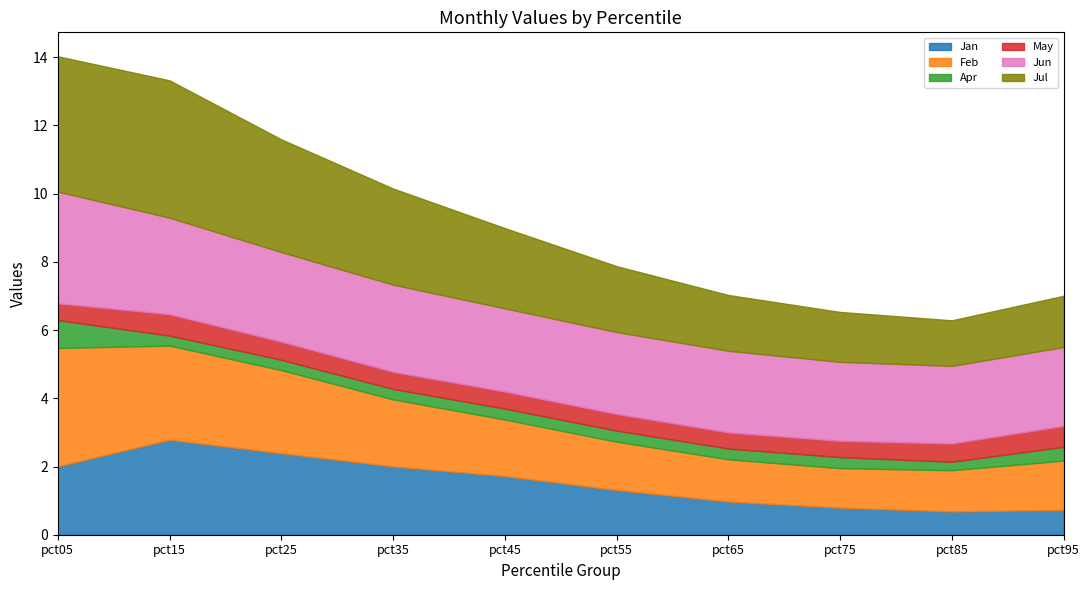

Between pct05 and pct65, which series saw the biggest shift?

Jul